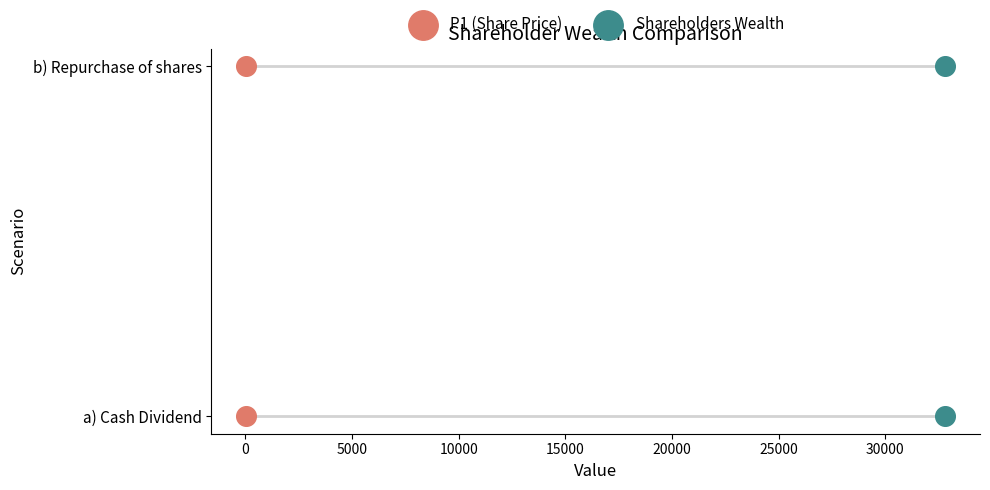

Which series contains the highest Y value?

P1 (Share Price)